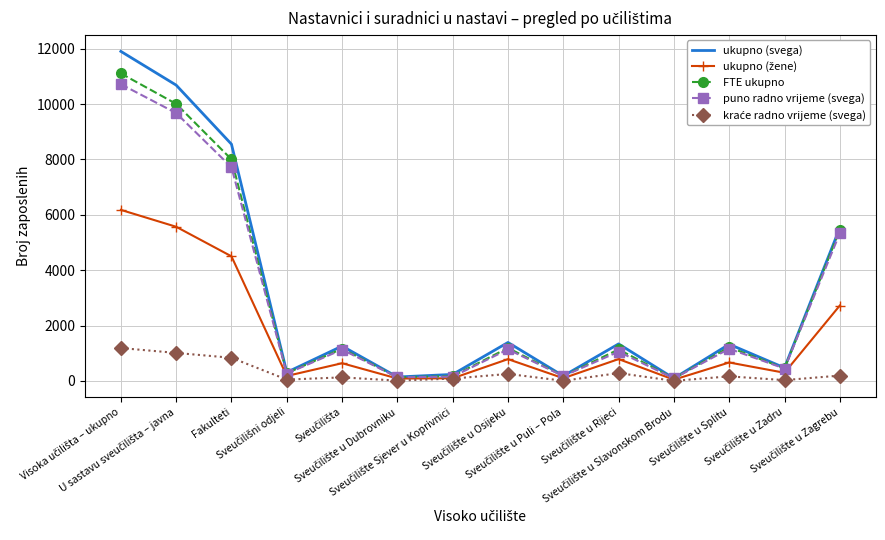

What is the highest value of the FTE ukupno series?

11107.9